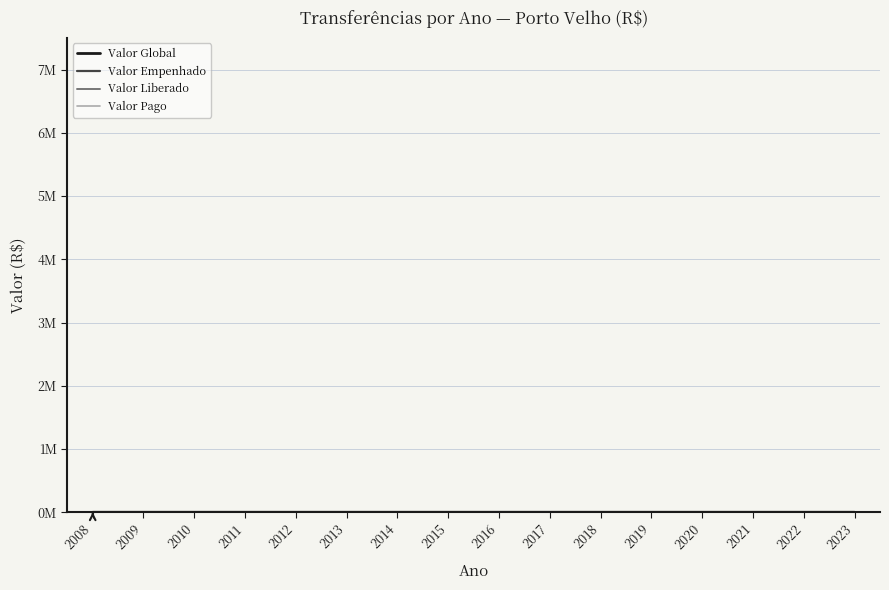

How many interior local peaks does the Valor Global series have?

3